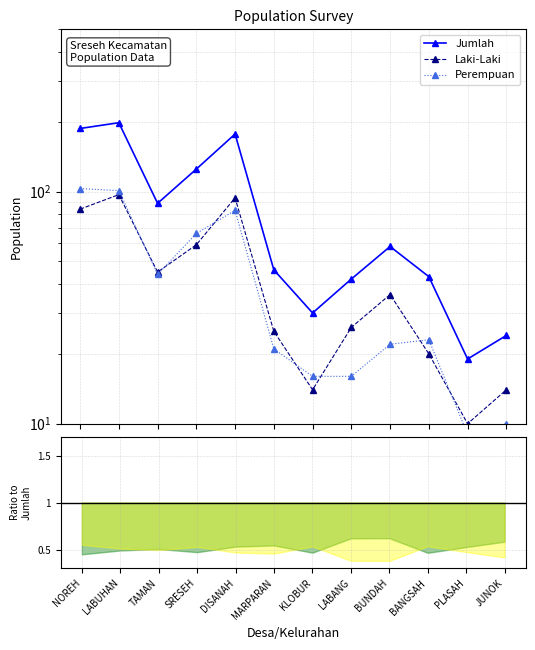

Rank the categories by Jumlah value from highest to lowest.

LABUHAN, NOREH, DISANAH, SRESEH, TAMAN, BUNDAH, MARPARAN, BANGSAH, LABANG, KLOBUR, JUNOK, PLASAH